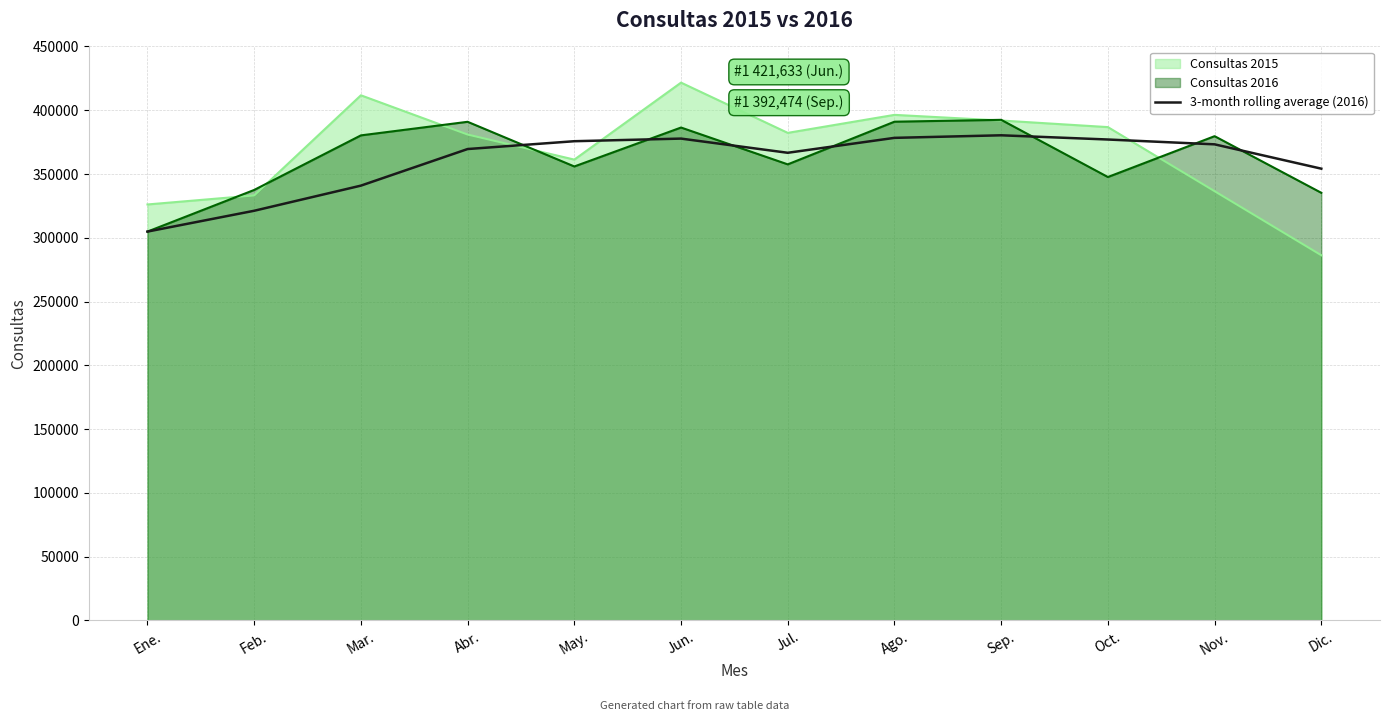

Which label corresponds to the largest value in the chart?

Jun.